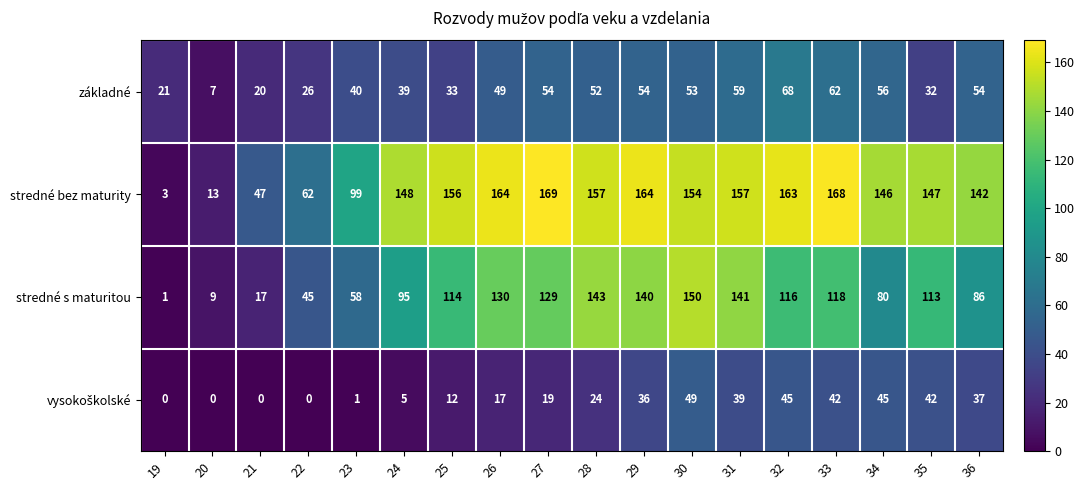

The value of základné at 27 is 54. True or false?

True